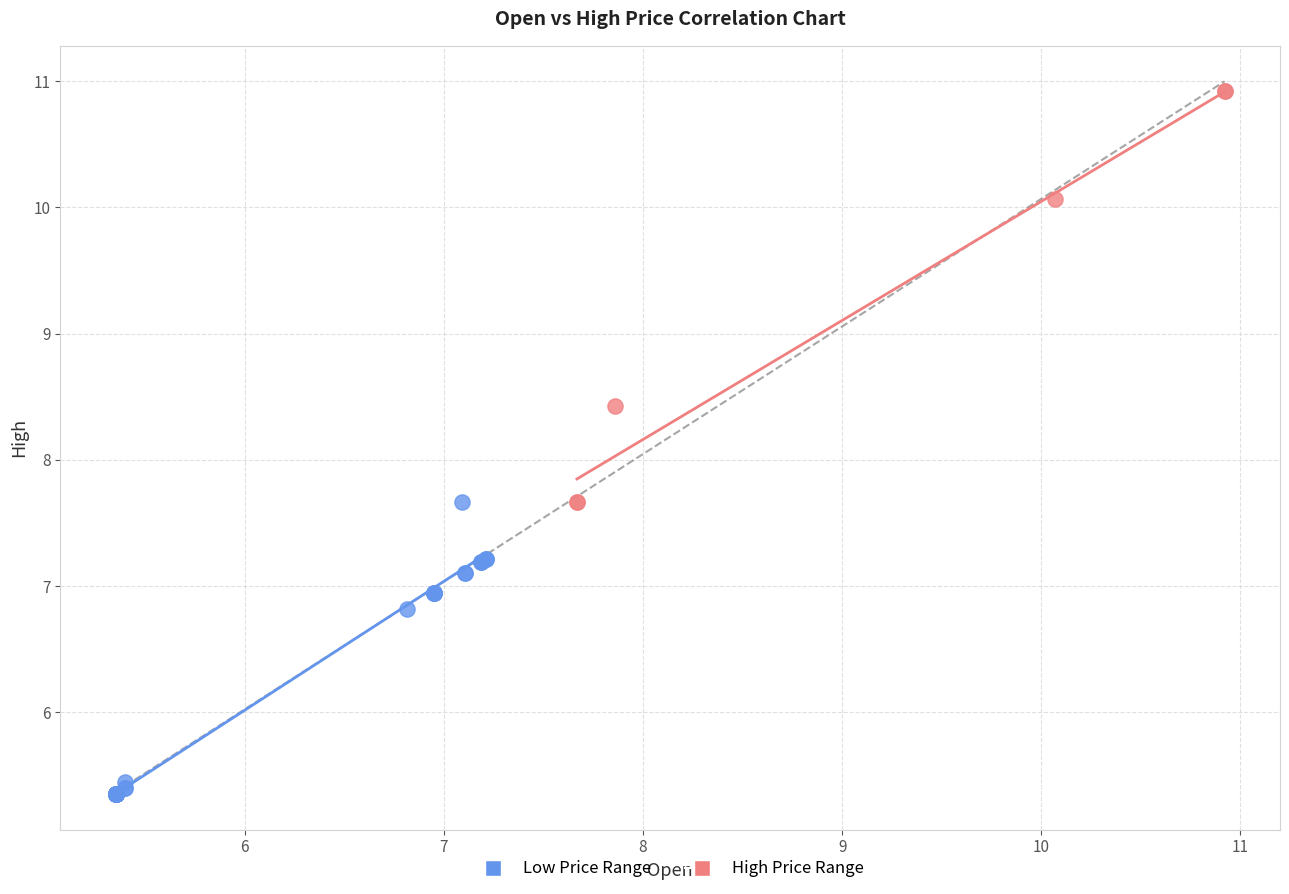

Which series reaches the maximum Y coordinate?

High Price Range